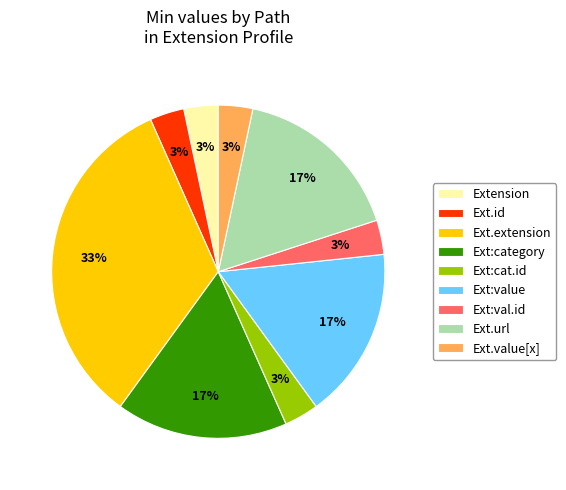

Is there any slice that represents more than half of the pie?

No